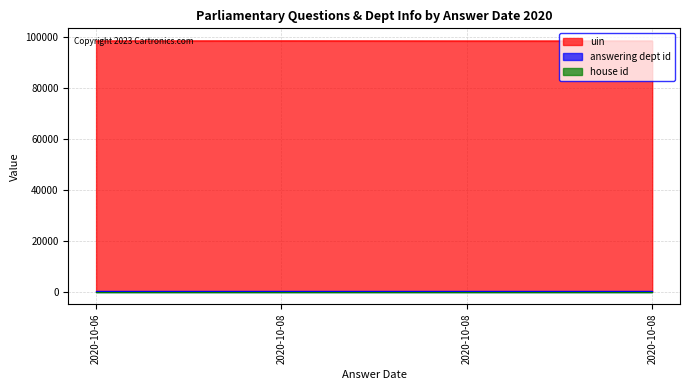

Where is answering dept id nearest to the value 201?

2020-10-06